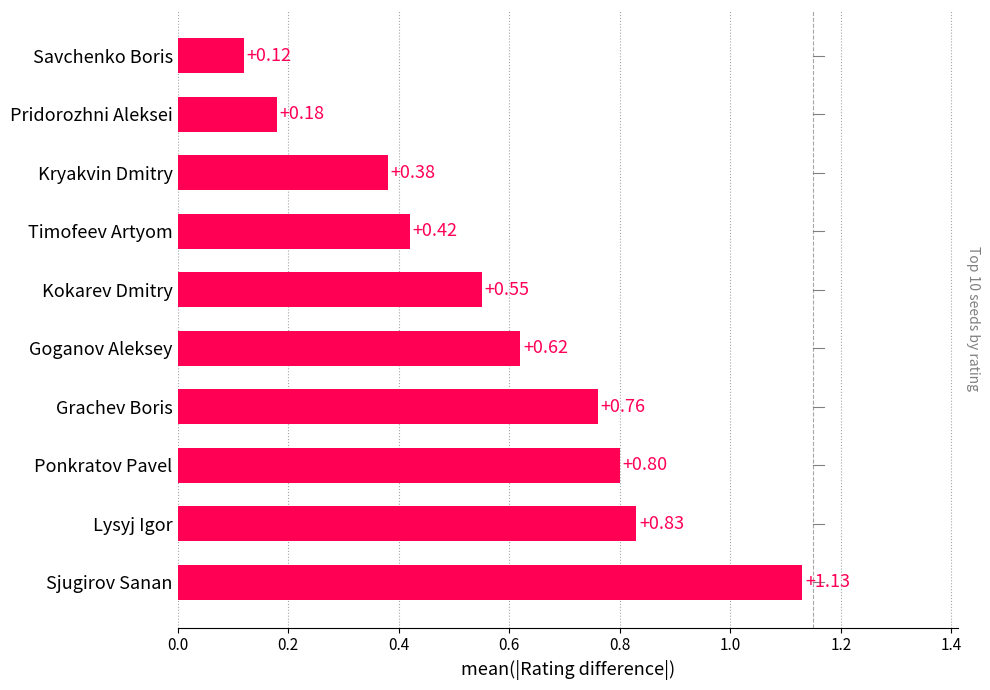

Rank the categories by value from highest to lowest.

Sjugirov Sanan, Lysyj Igor, Ponkratov Pavel, Grachev Boris, Goganov Aleksey, Kokarev Dmitry, Timofeev Artyom, Kryakvin Dmitry, Pridorozhni Aleksei, Savchenko Boris